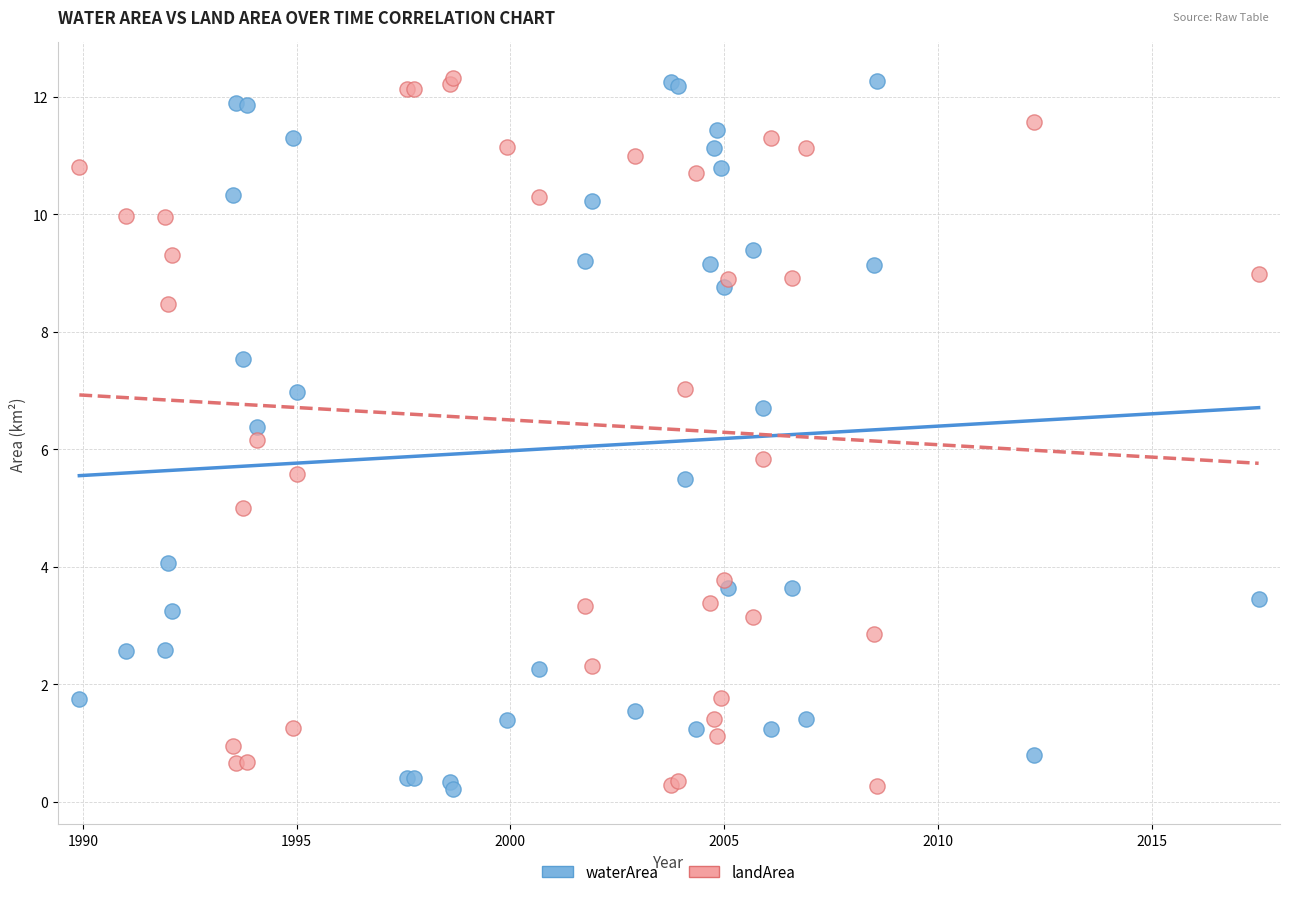

What are all the series names shown in the legend?

waterArea, landArea